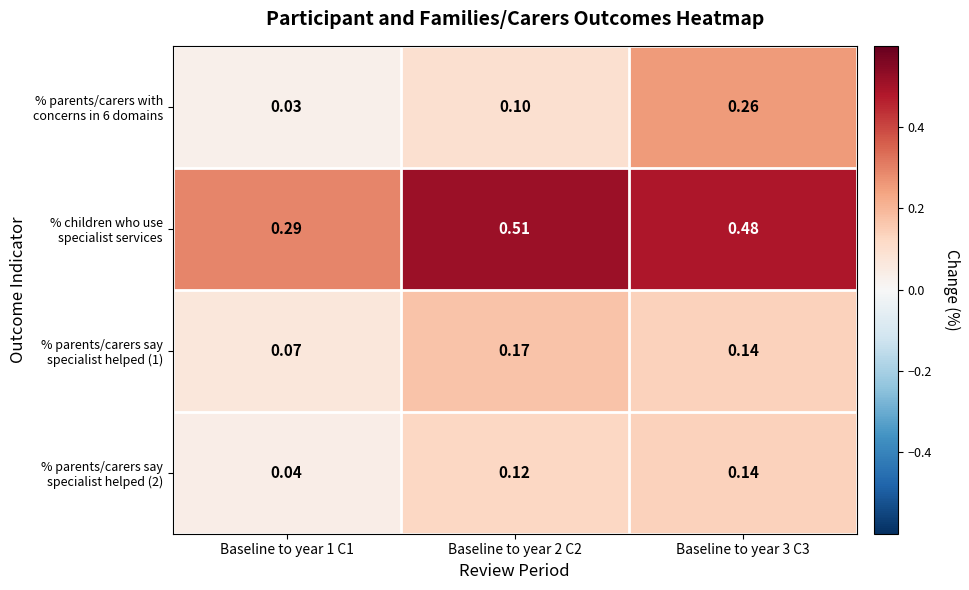

Is the value of % parents/carers say specialist helped (1) at Baseline to year 1 C1 greater than the value of % parents/carers with concerns in 6 domains at Baseline to year 2 C2?

No